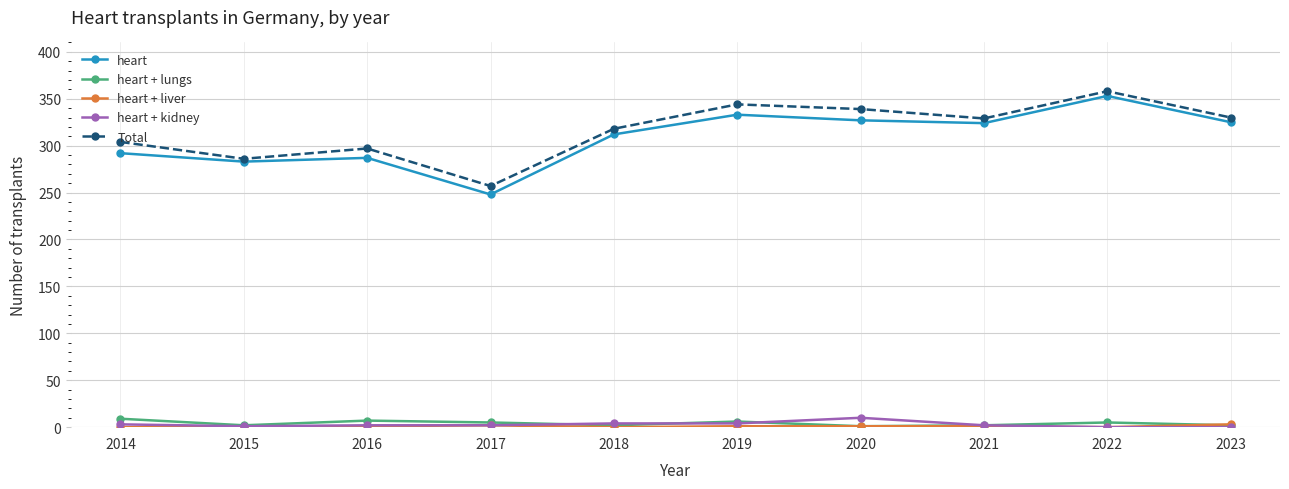

At how many categories does at least one series exceed 263?

9